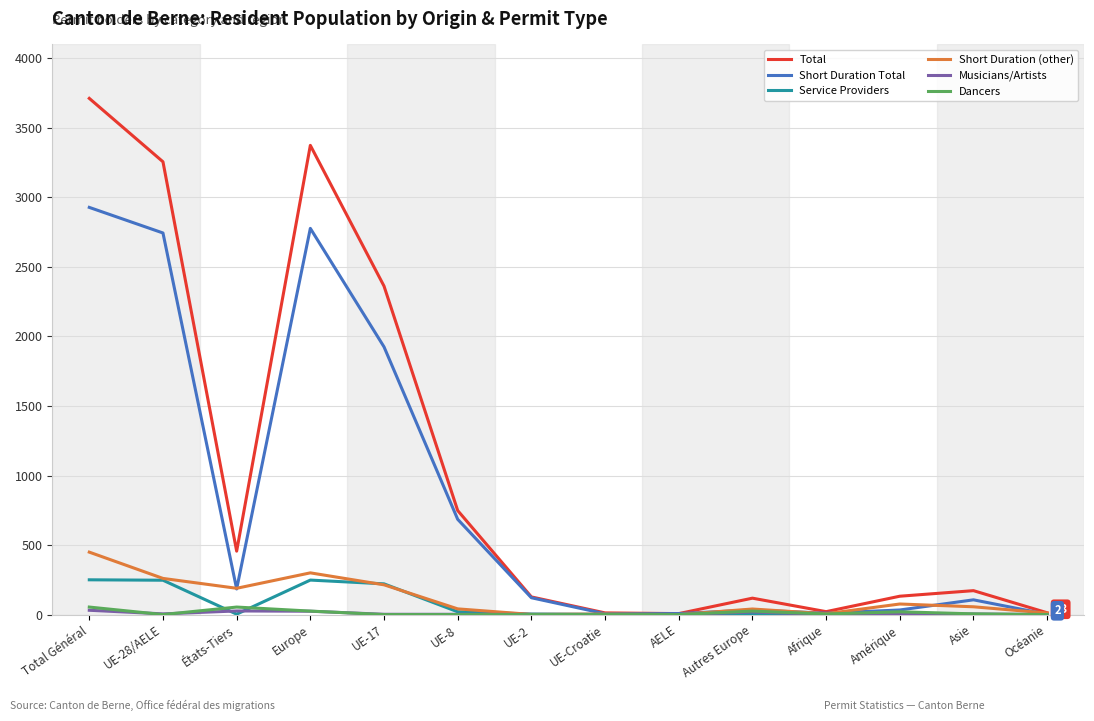

What is the difference between the highest and lowest values at UE-17?

2362